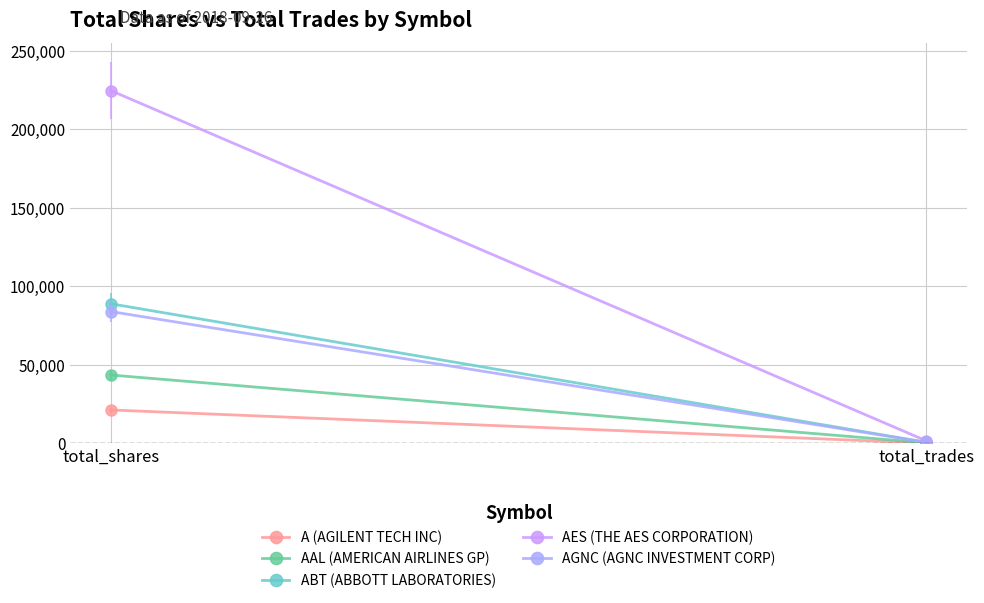

What is the average value of the AES (THE AES CORPORATION) series?

113123